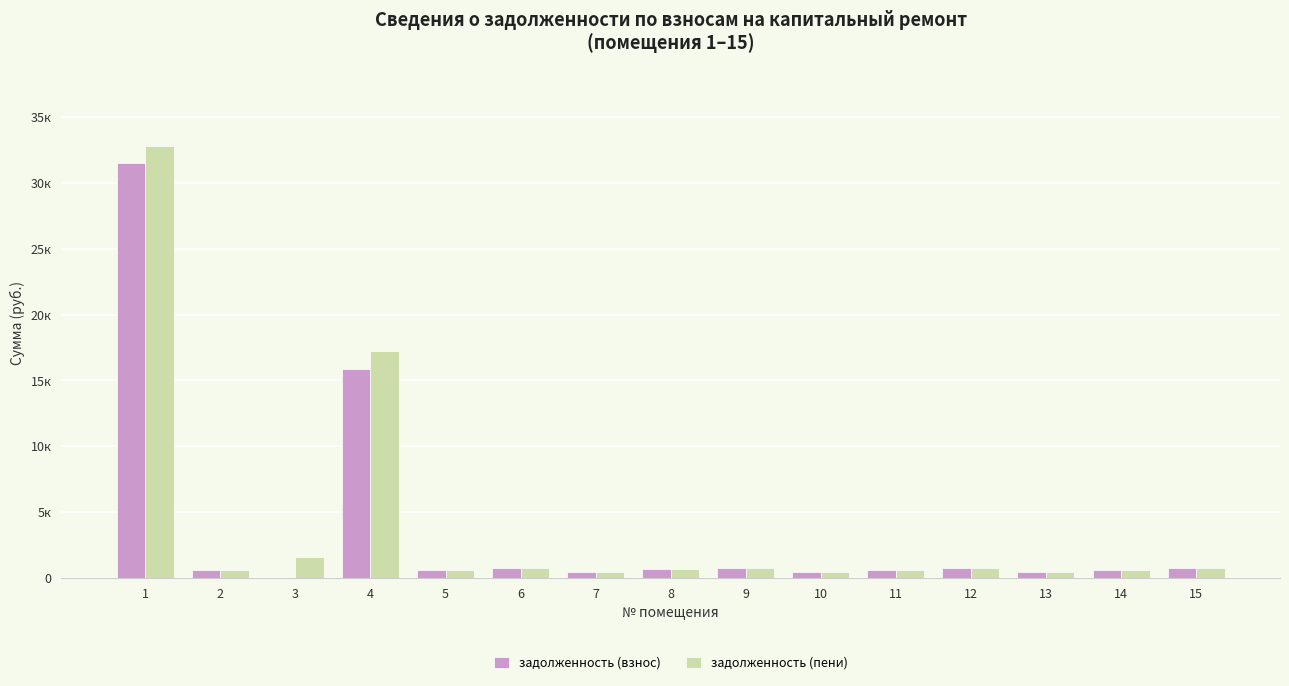

Are the bars grouped side by side (vs. stacked)?

Yes